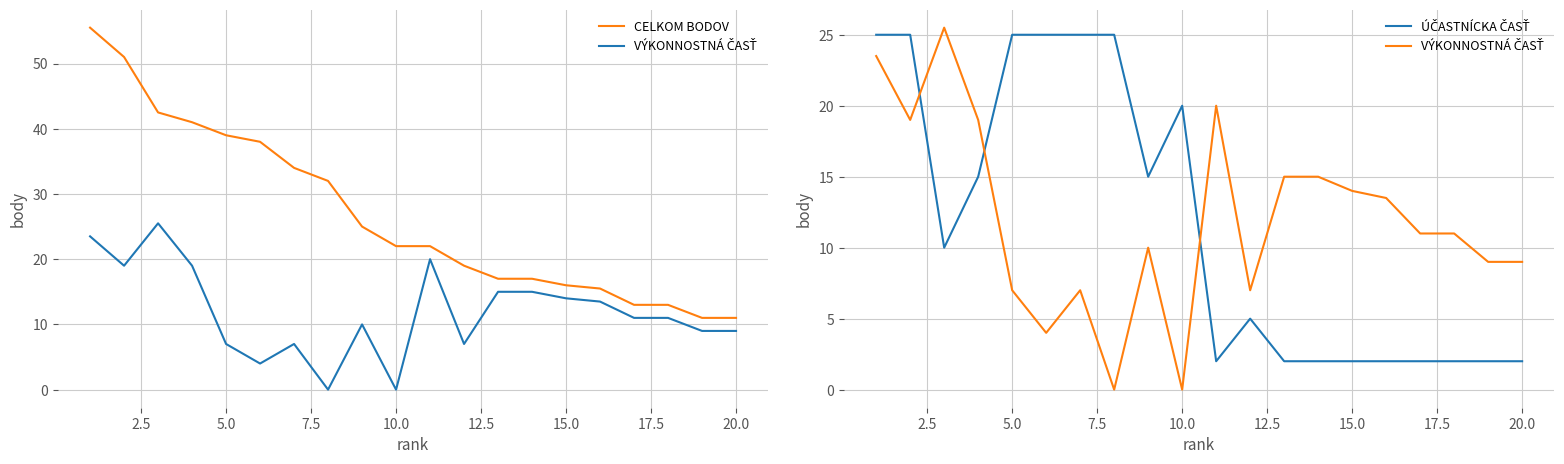

True or false: CELKOM BODOV and VÝKONNOSTNÁ ČASŤ intersect in this chart.

False